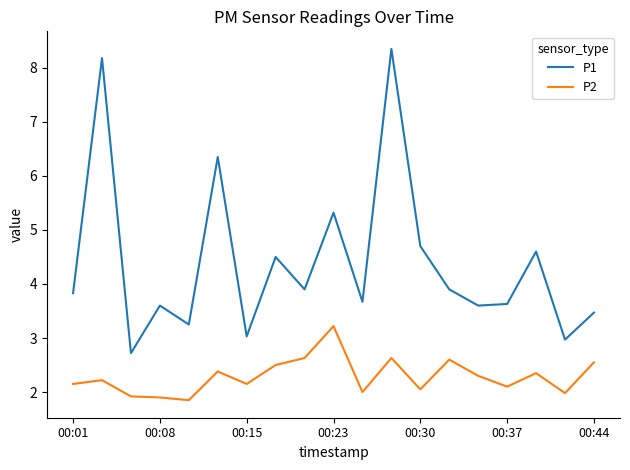

List the series in order of their overall mean, highest first.

P1, P2